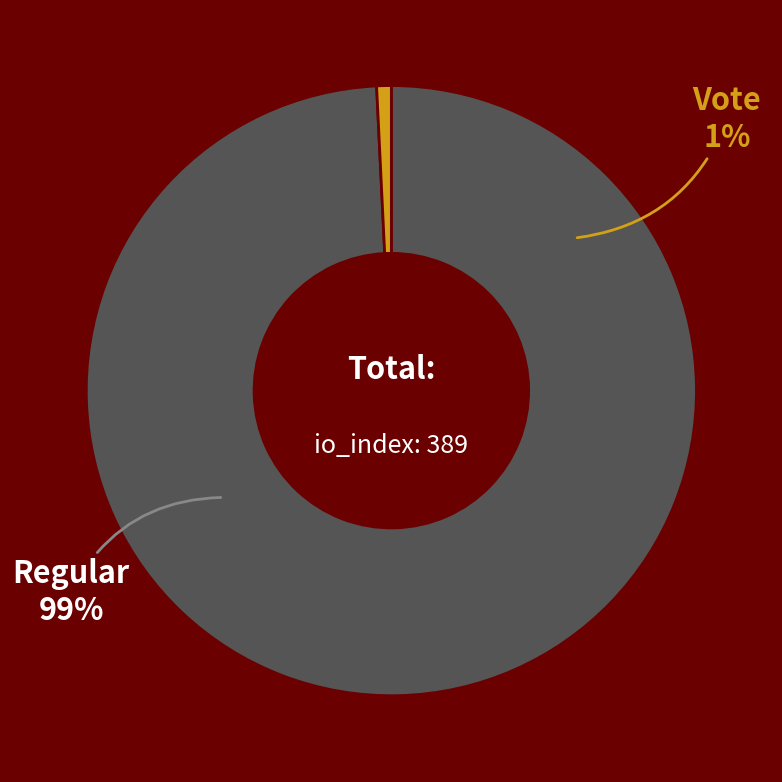

True or false: Regular accounts for 91% of the total.

False